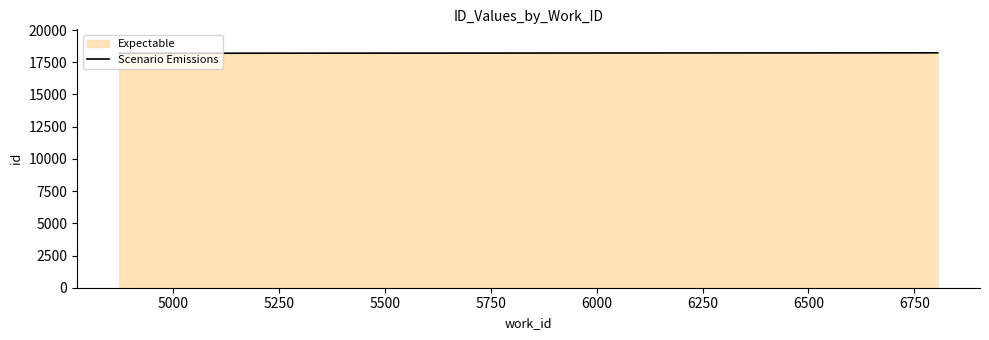

What is the average value?

18214.5